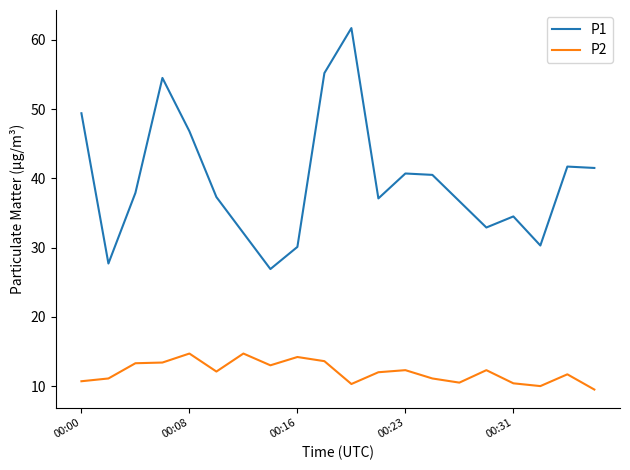

What are all the series names shown in the legend?

P1, P2